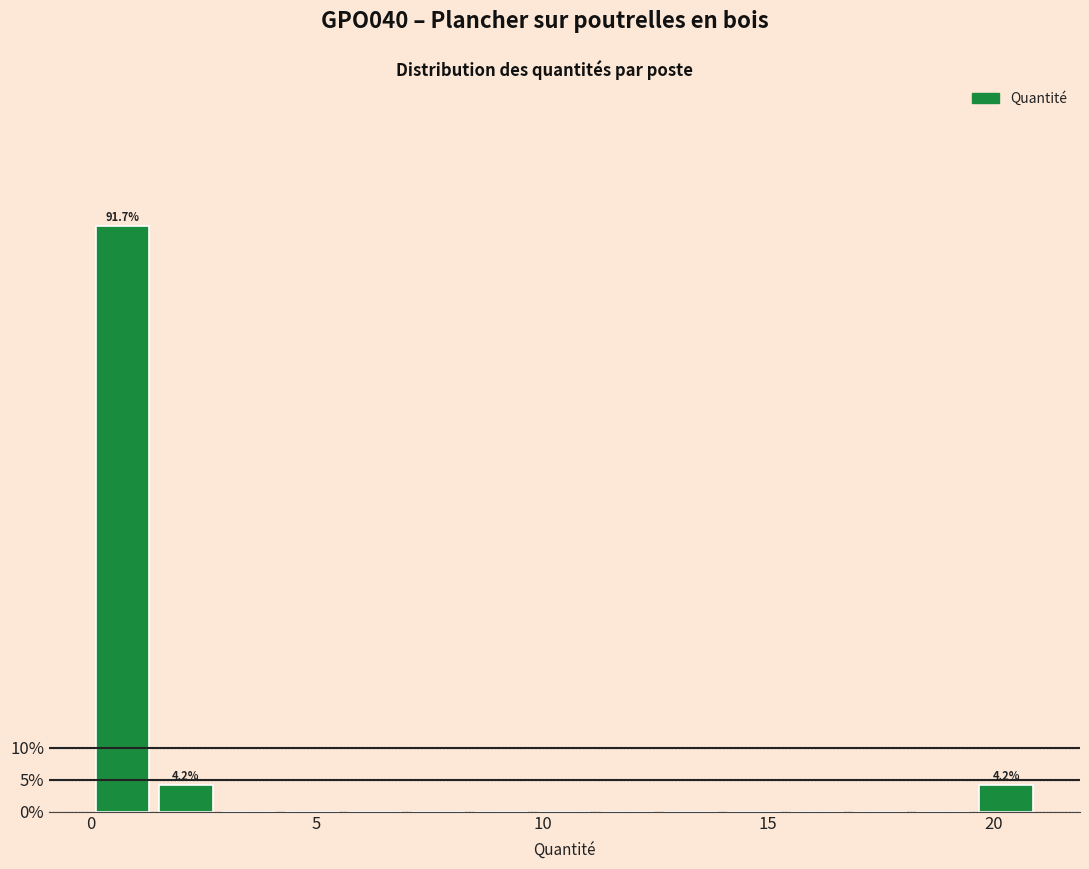

Read against the x-axis, roughly where is the centre of the tallest bar?

0.5